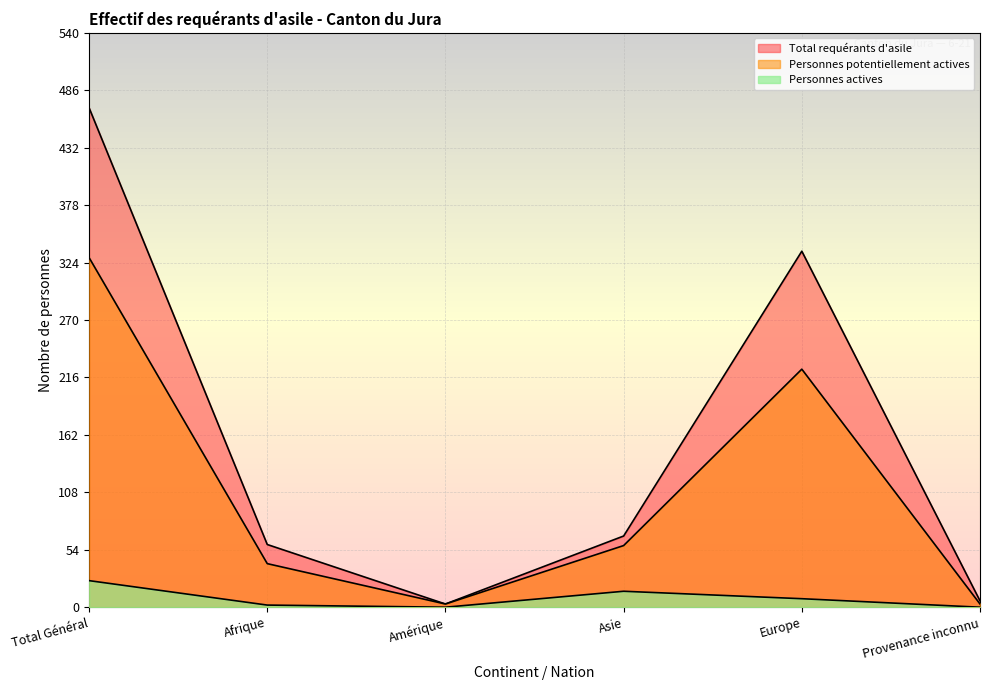

Rank the series by their average value, from highest to lowest.

Total requérants d'asile, Personnes potentiellement actives, Personnes actives